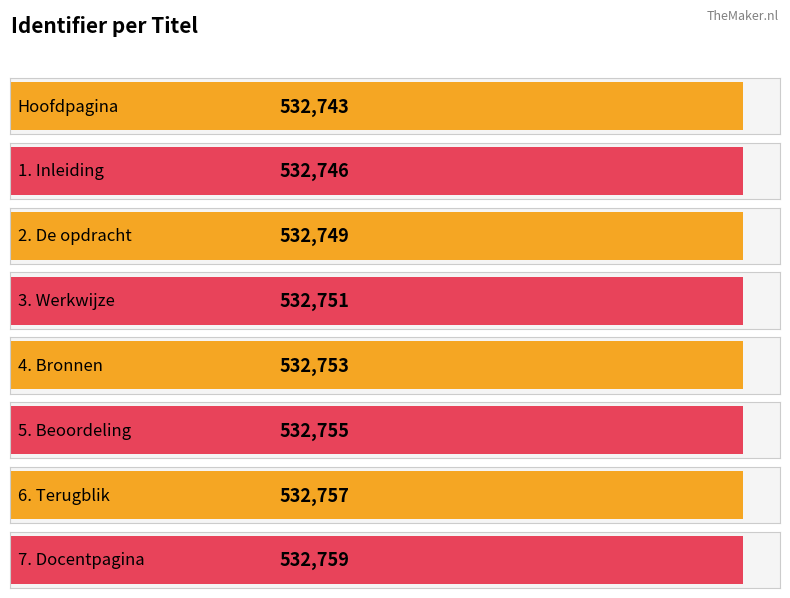

How many values exceed 532753?

3